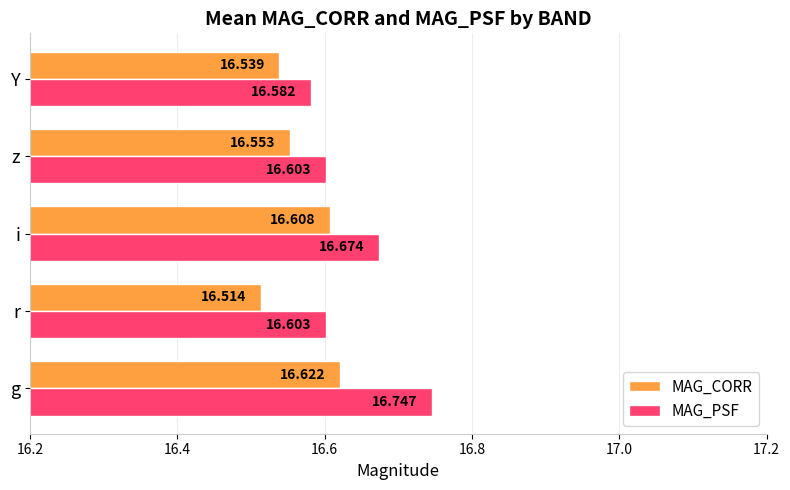

Is the value of MAG_CORR at z greater than the value of MAG_PSF at Y?

No